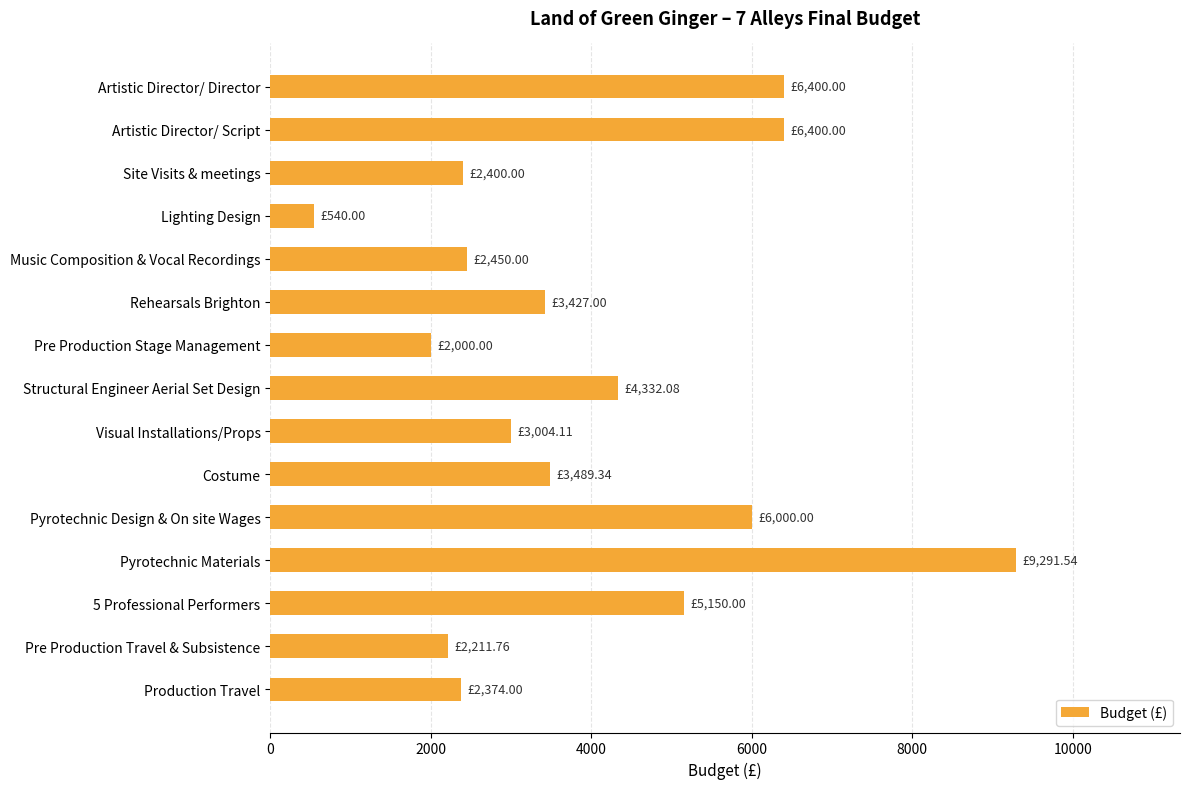

Approximately how many times larger is the value at 5 Professional Performers compared to Rehearsals Brighton?

1.5